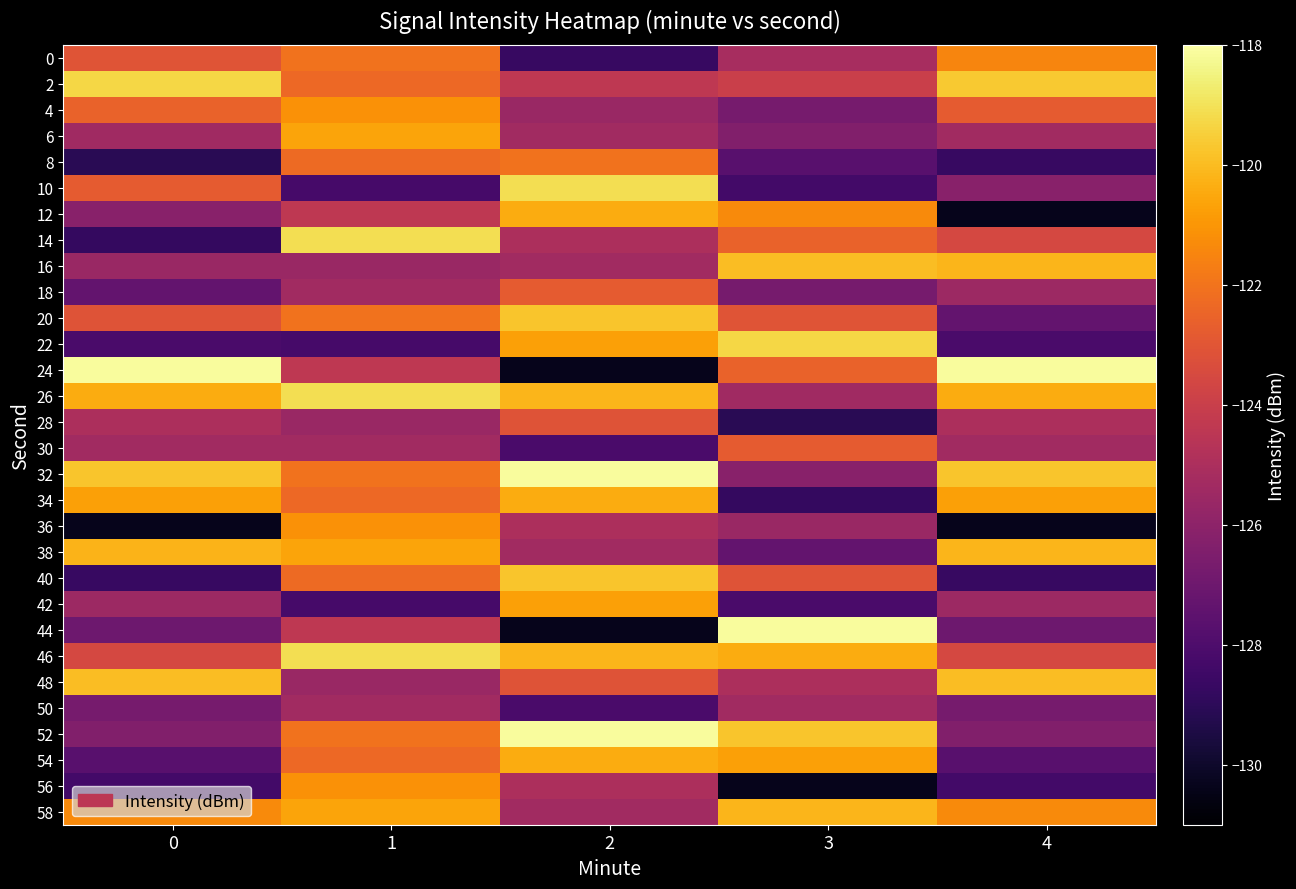

Count the number of data series in this chart.

30